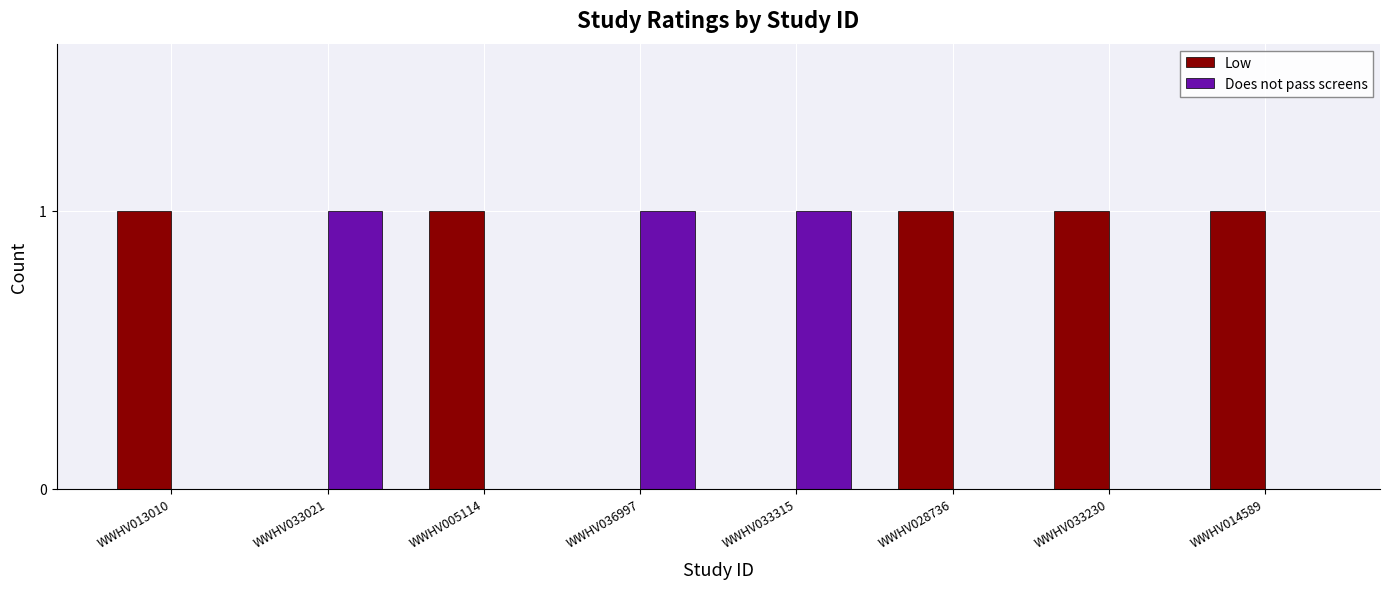

The value of Low at WWHV013010 is 1. True or false?

True